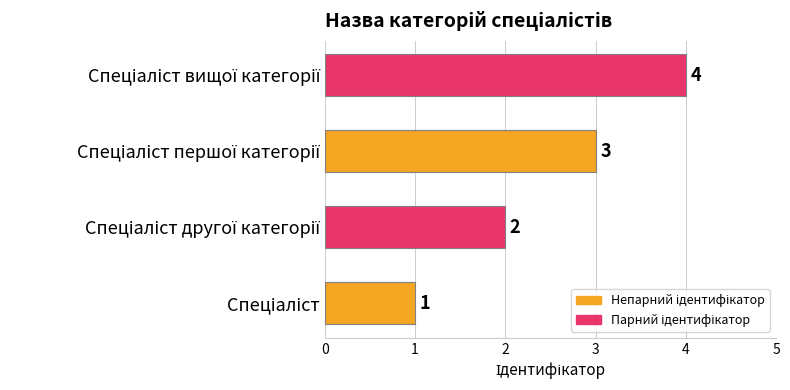

What is the difference between the maximum and minimum values?

3